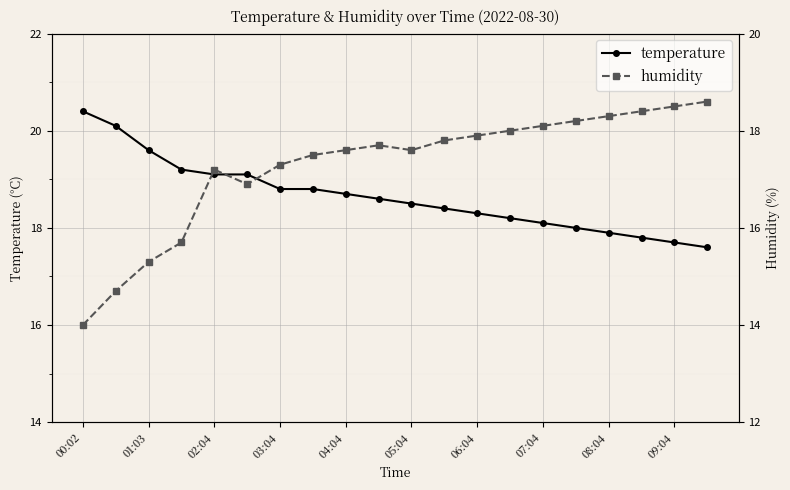

True or false: temperature and humidity cross at least once.

False